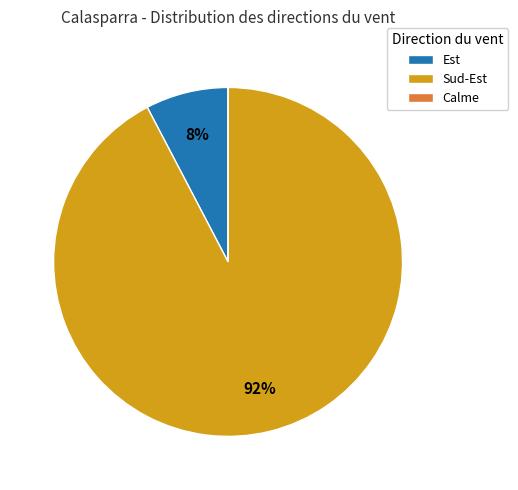

The Sud-Est slice represents 1% of the pie. True or false?

False